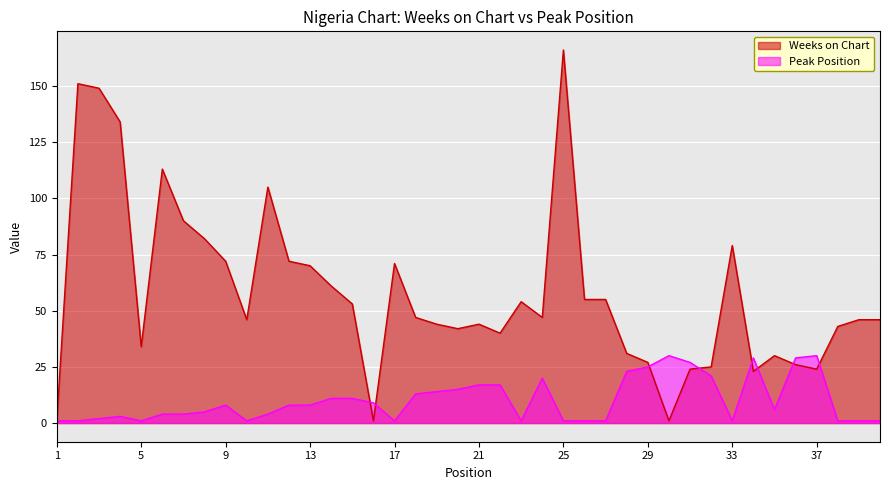

Count the number of data series in this chart.

2